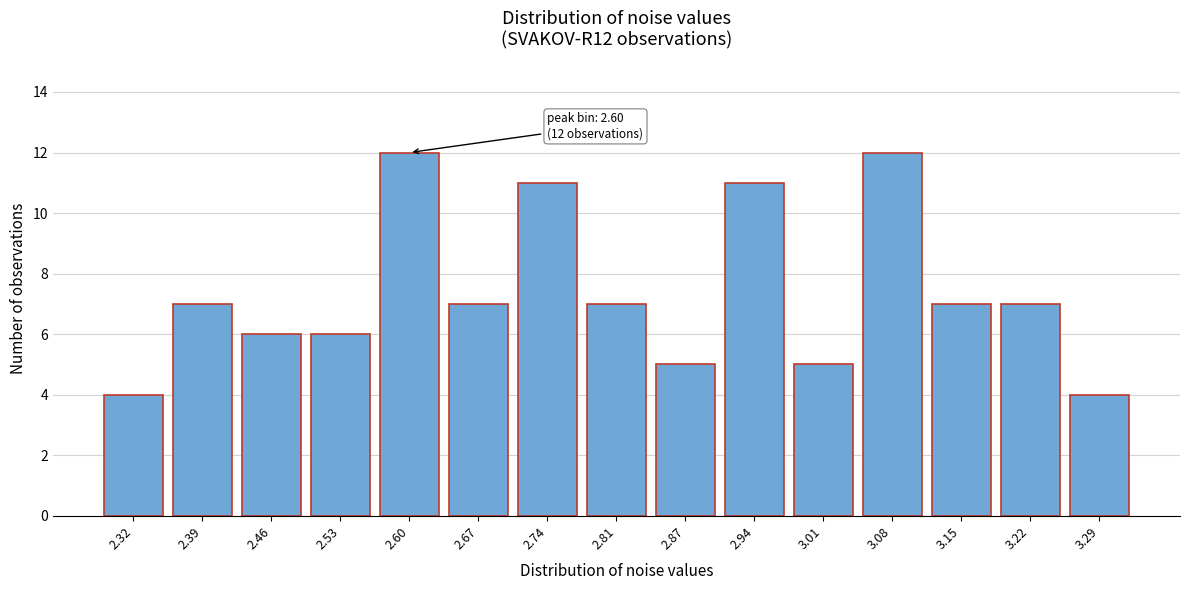

Reading left to right, extract all data points from this chart.

4	7	6	6	12	7	11	7	5	11	5	12	7	7	4